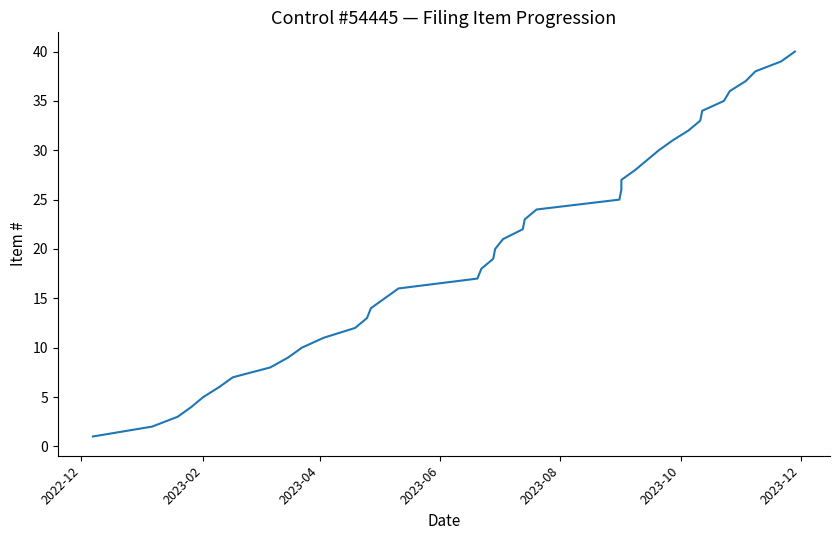

True or false: there are more than 0 points higher than both neighbors.

False